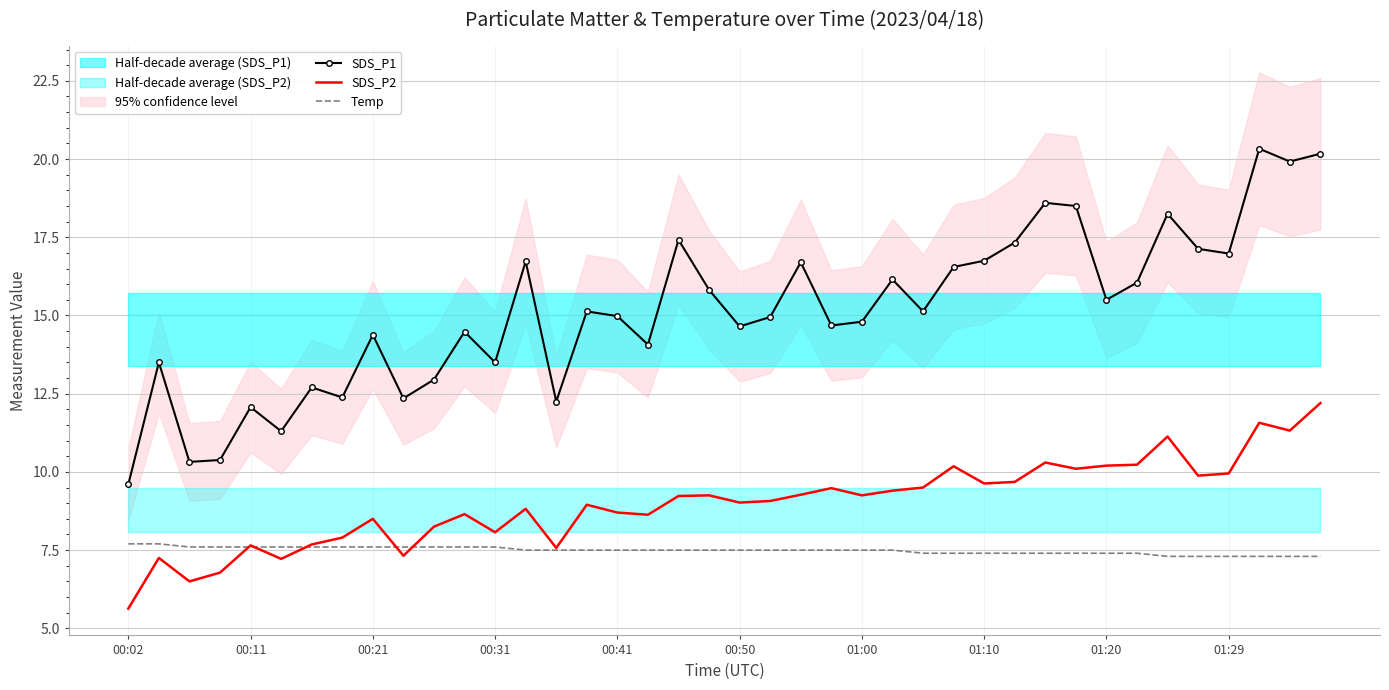

True or false: SDS_P1 and Temp cross at least once.

False